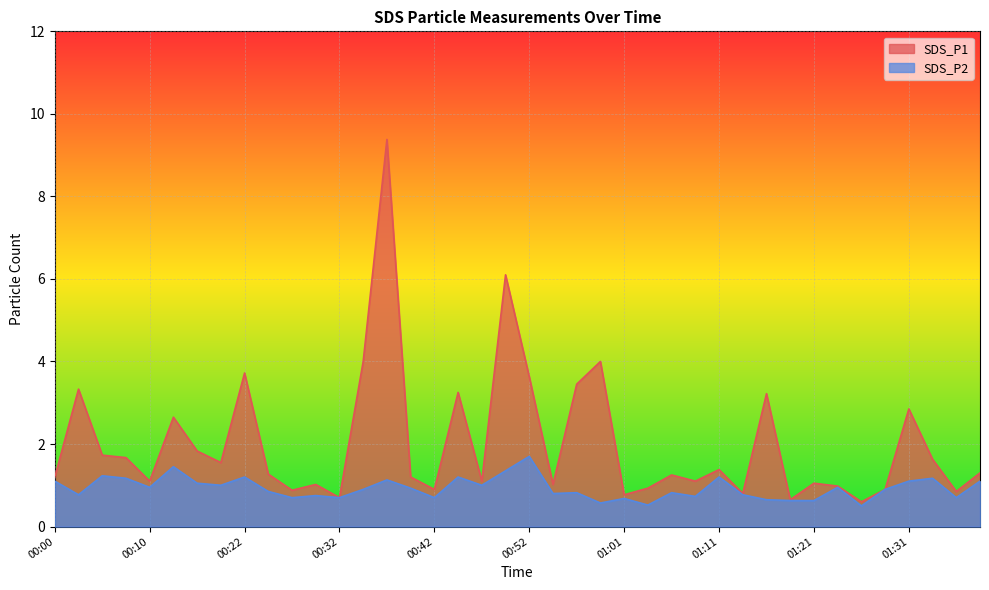

True or false: SDS_P1 and SDS_P2 intersect in this chart.

False